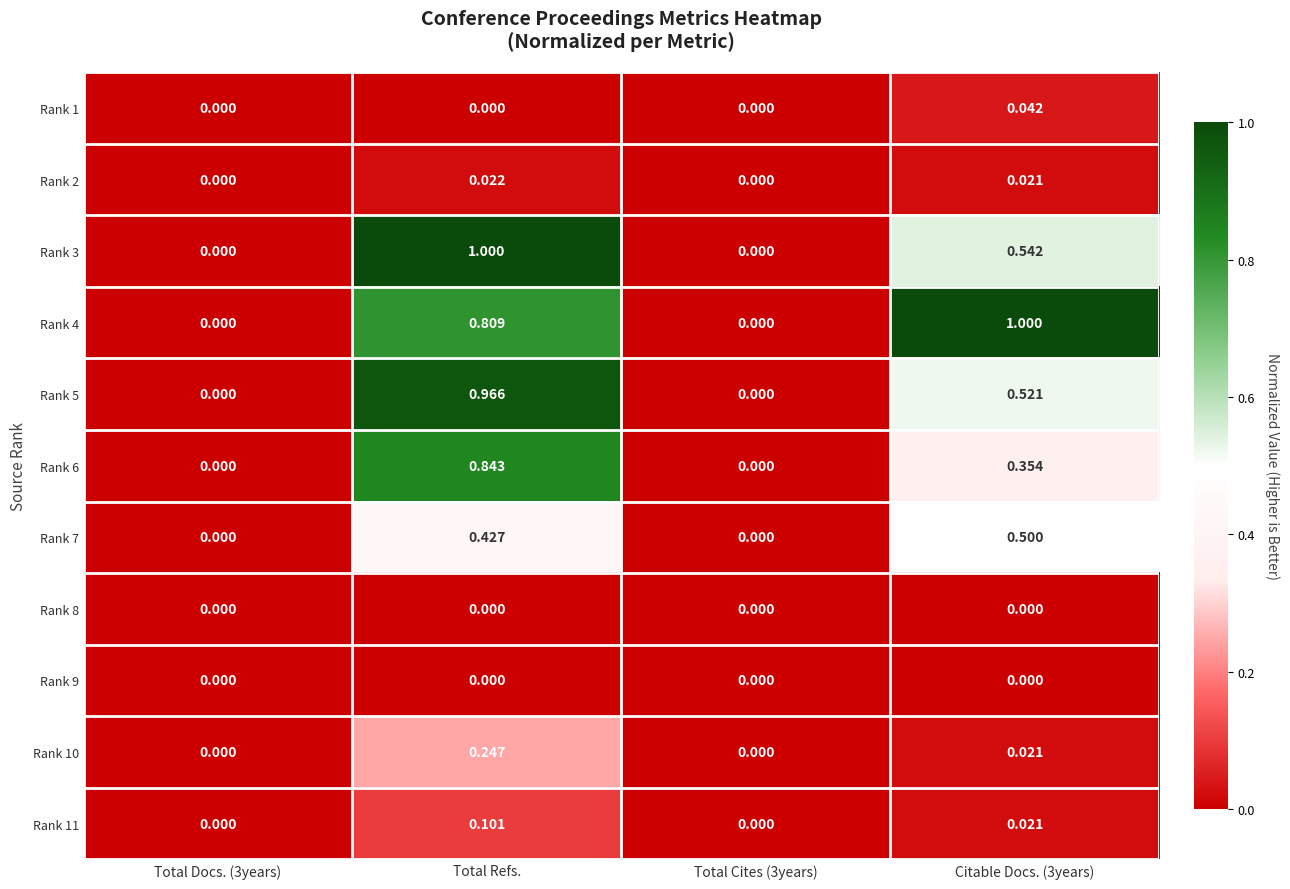

Count the number of categories in the chart.

4